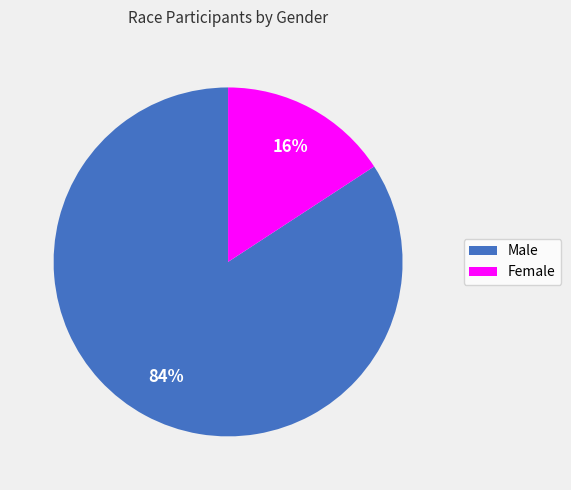

Which has a higher value, Female or Male?

Male